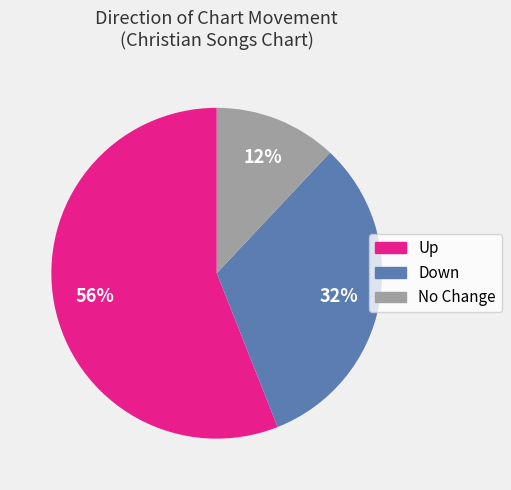

Which category has the biggest portion of the pie?

Up